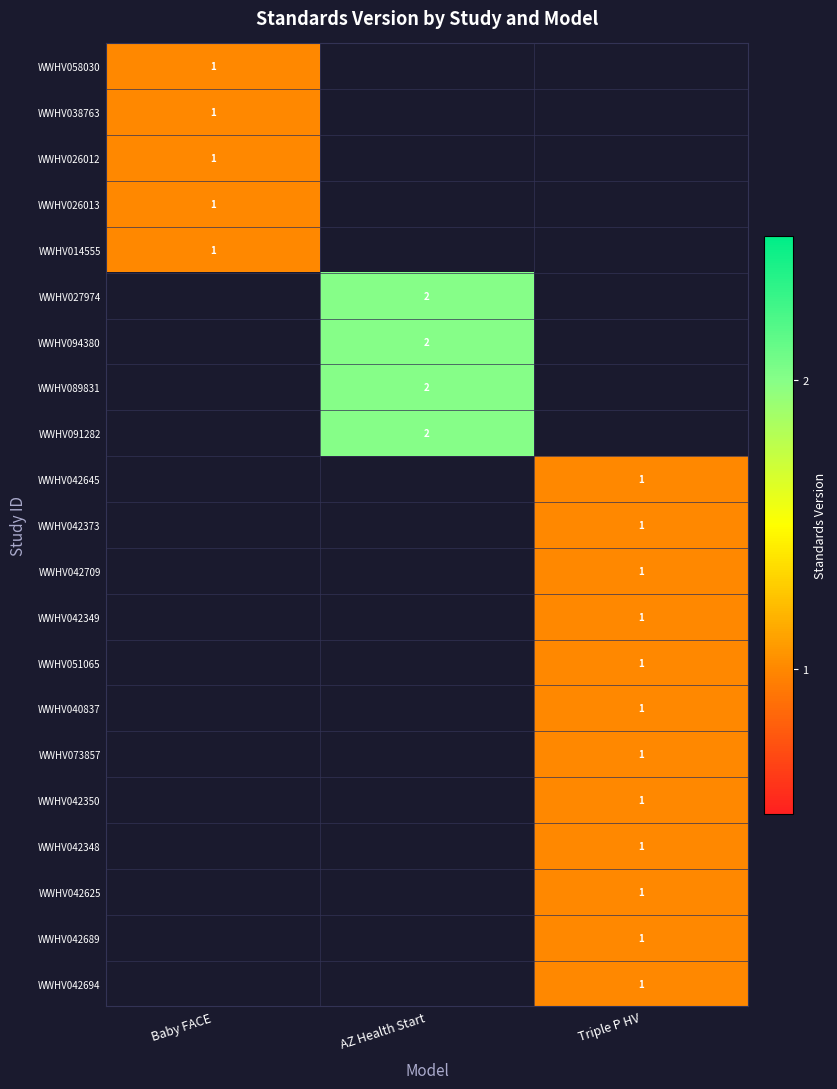

Is it true that WWHV042689 equals 1 at Triple P HV?

True